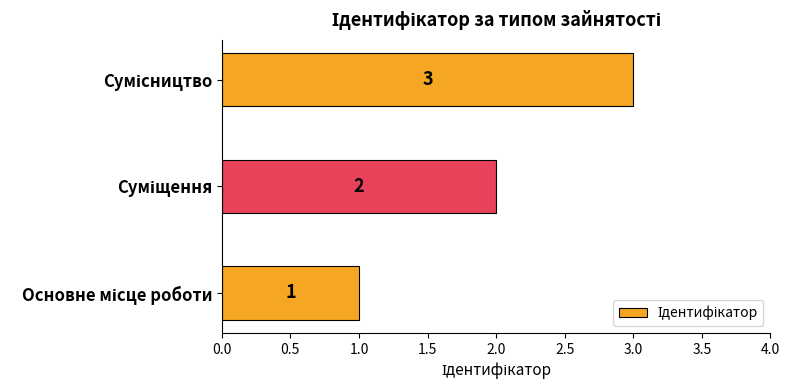

Count the number of data series in this chart.

1